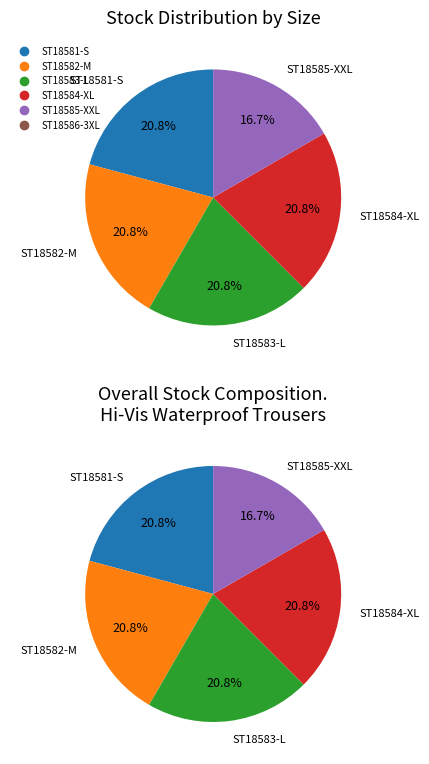

Combined, do ST18583-L and ST18582-M account for over 50%?

No